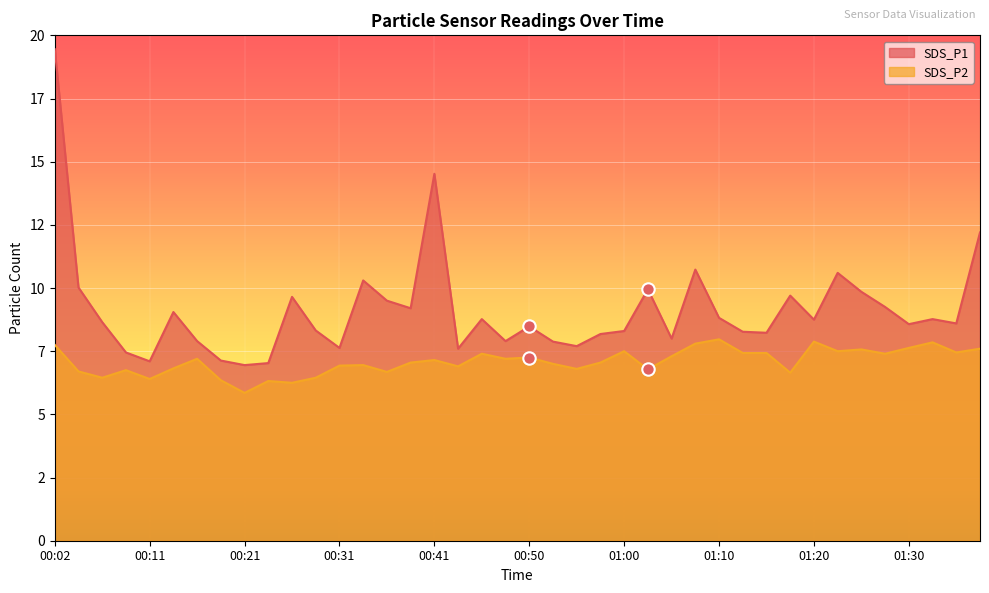

Which series reaches the maximum Y coordinate?

SDS_P1